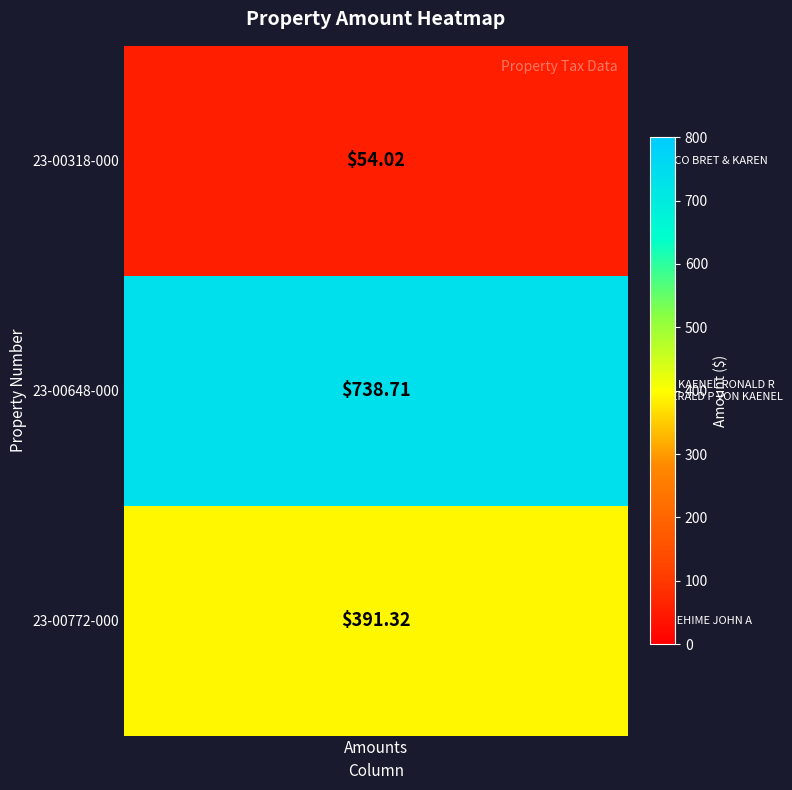

What is the sum of all values?

1184.0